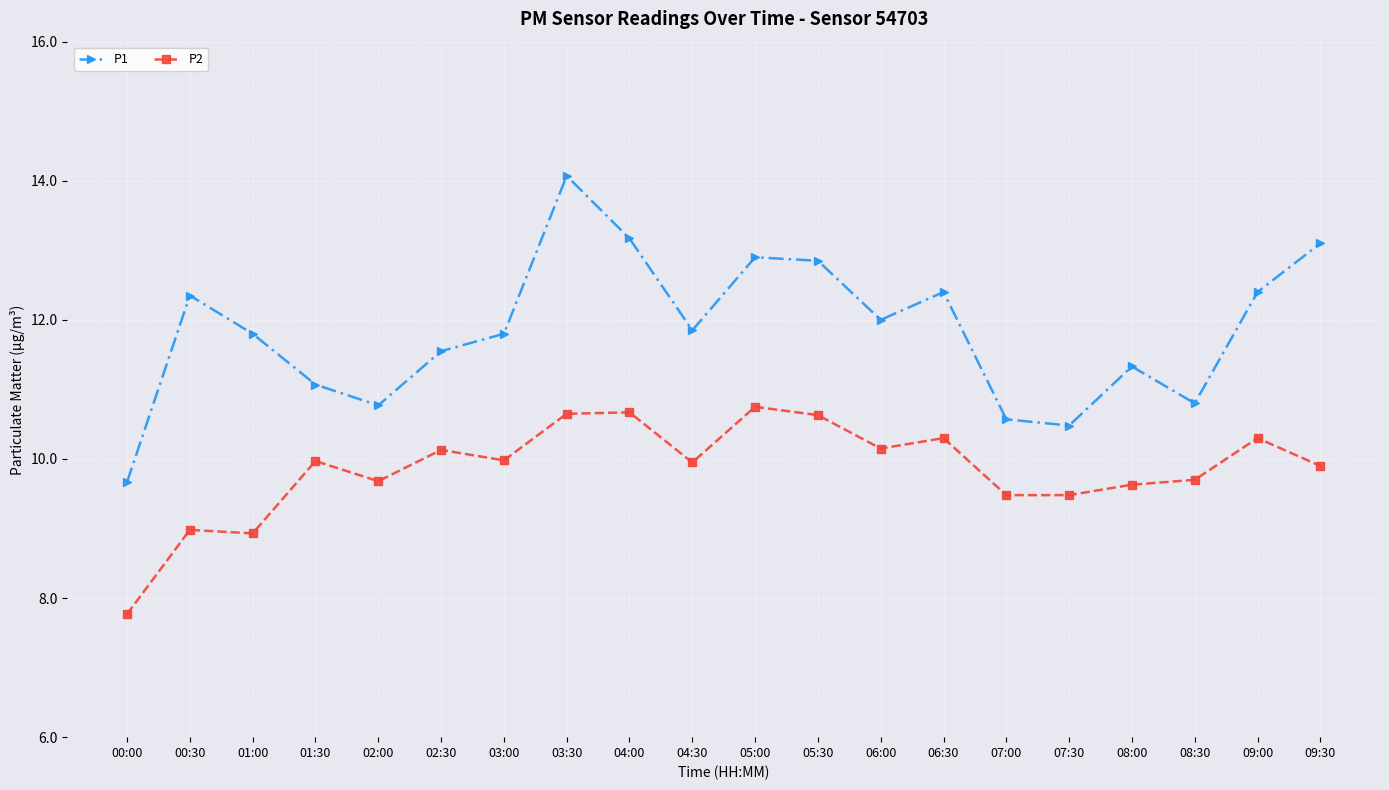

Is this an area chart (filled region under the line)?

No